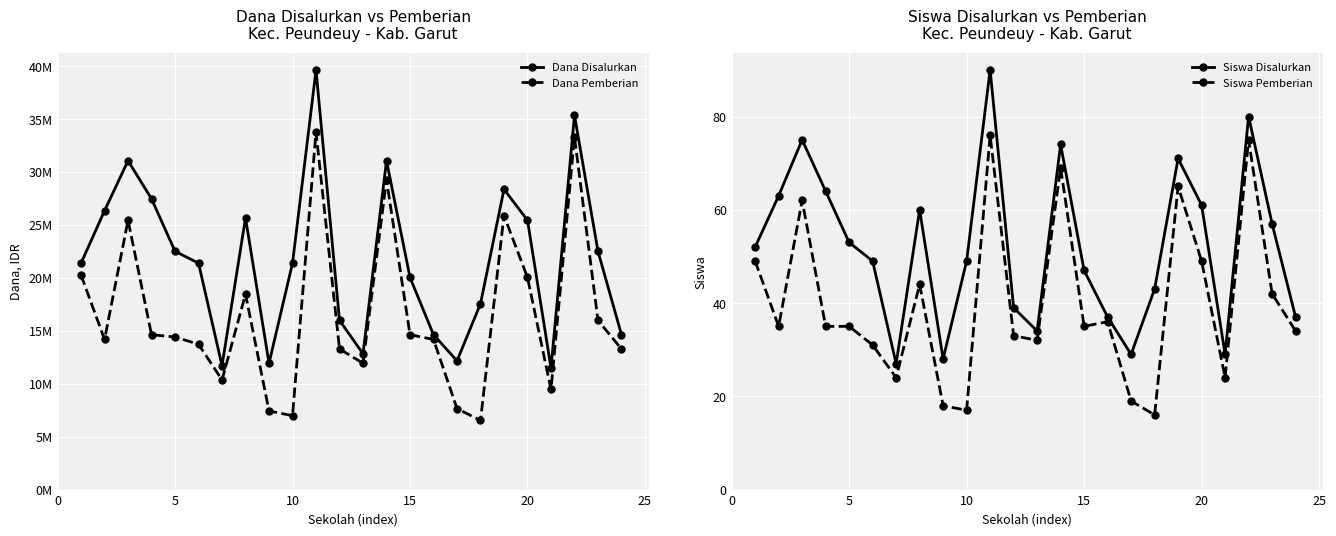

How many distinct data groups are displayed?

4